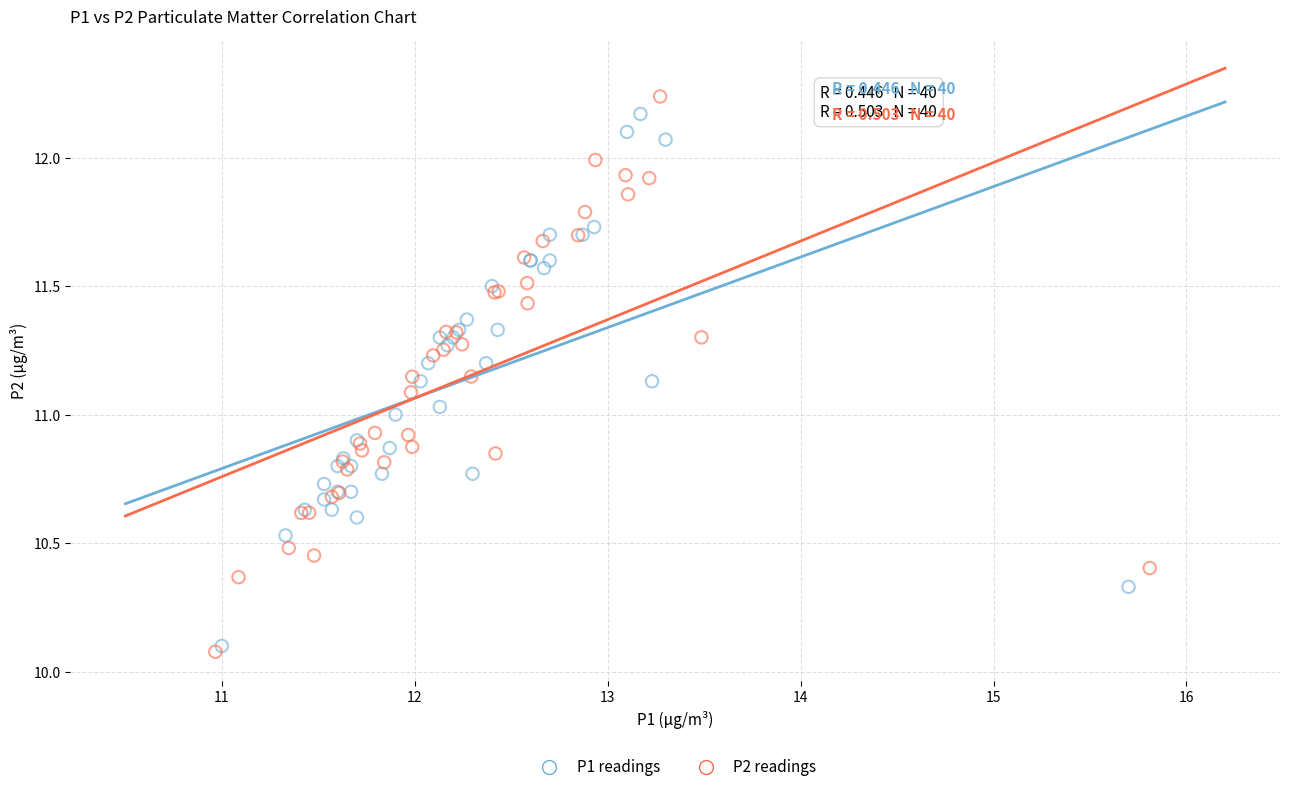

Which series has the largest Y range (max minus min)?

P2 readings